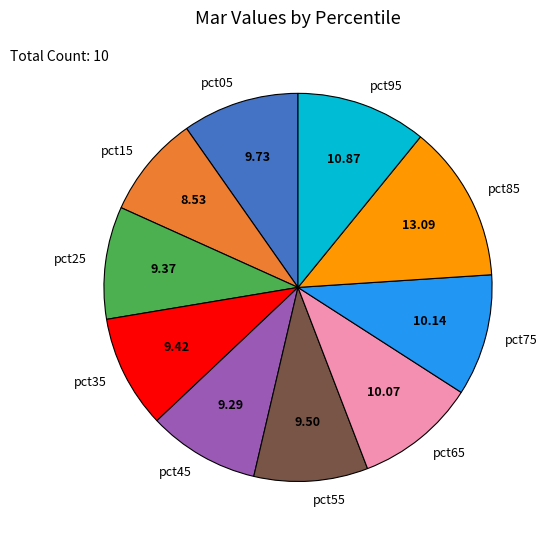

Count the number of slices in the pie.

10